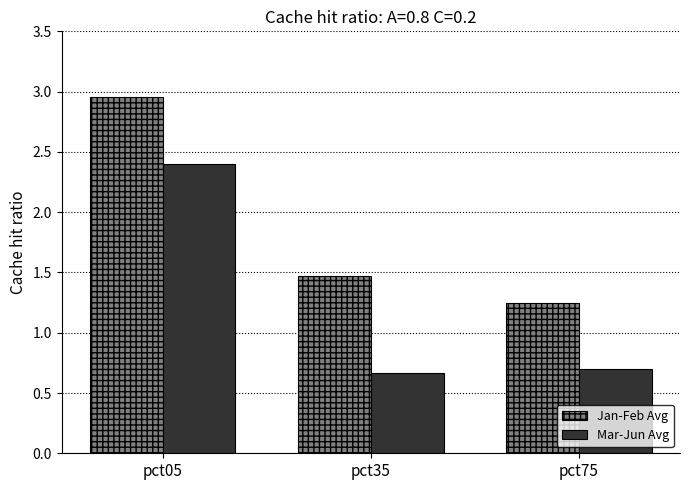

What is the sum of the Jan-Feb Avg values at pct05 and pct35?

4.4